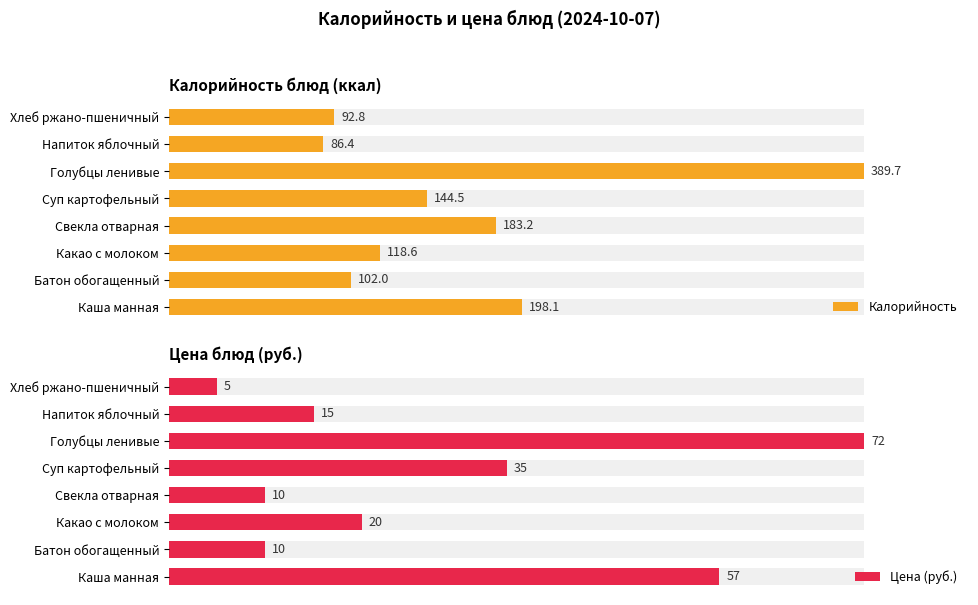

What is the value of the Цена (руб.) bar at the 2nd from the left?

10.0